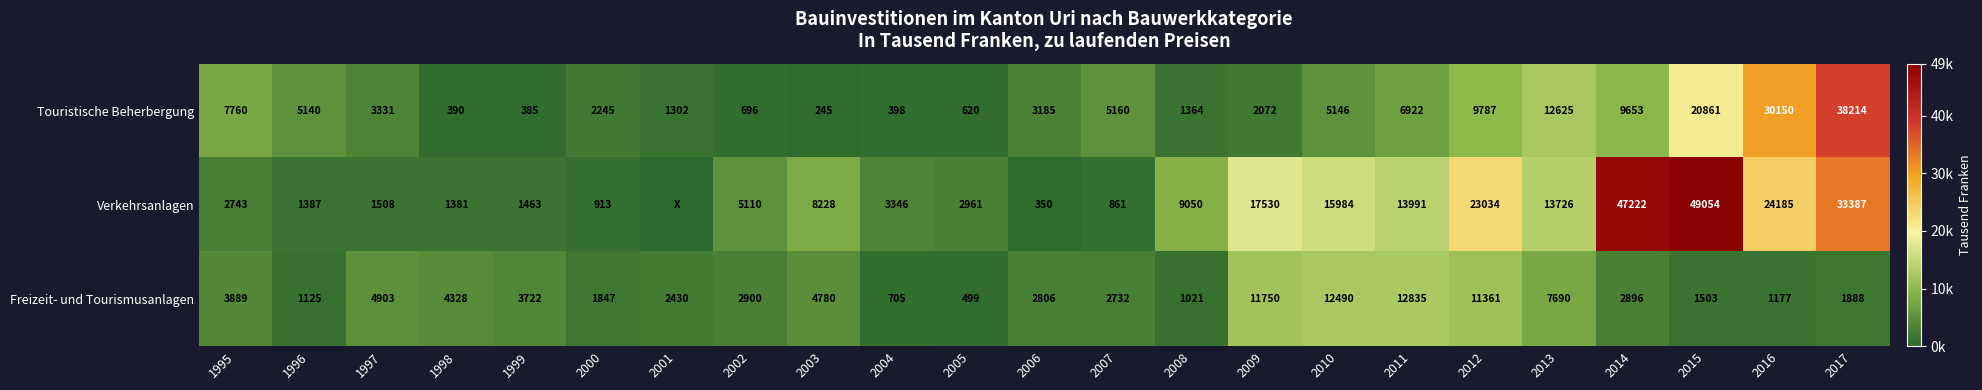

At which label does Touristische Beherbergung first exceed 3331?

1995